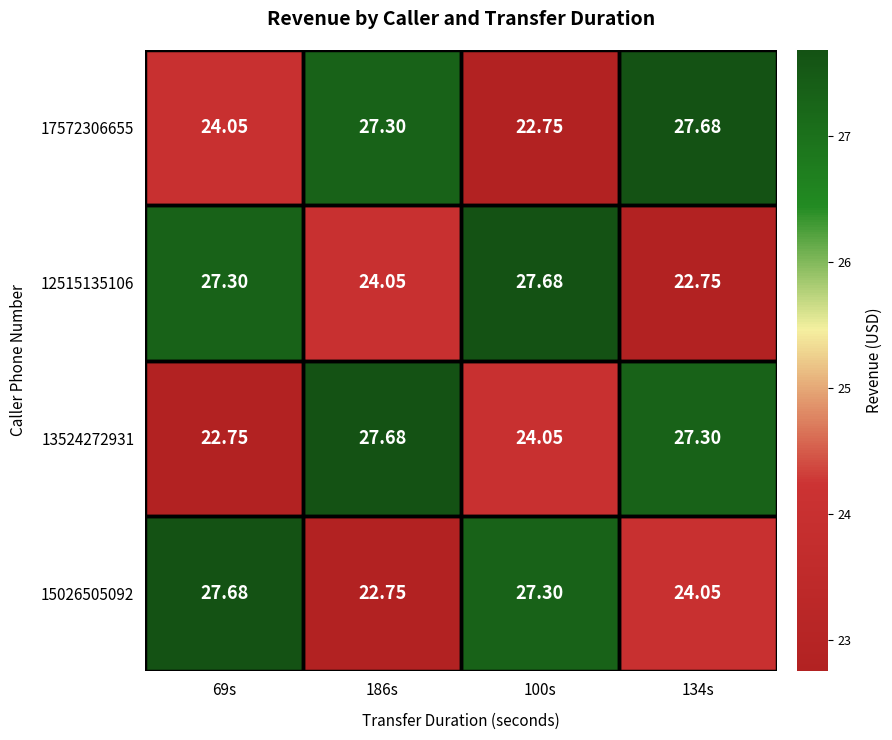

How many series are shown in this chart?

4